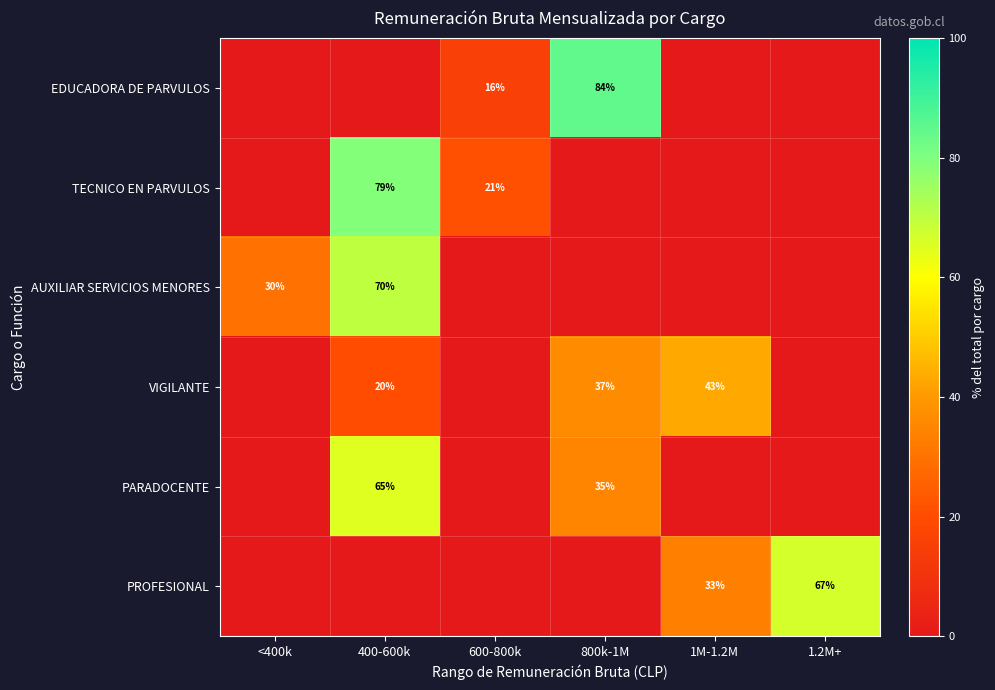

What is the difference between the EDUCADORA DE PARVULOS values at 600-800k and 800k-1M?

68